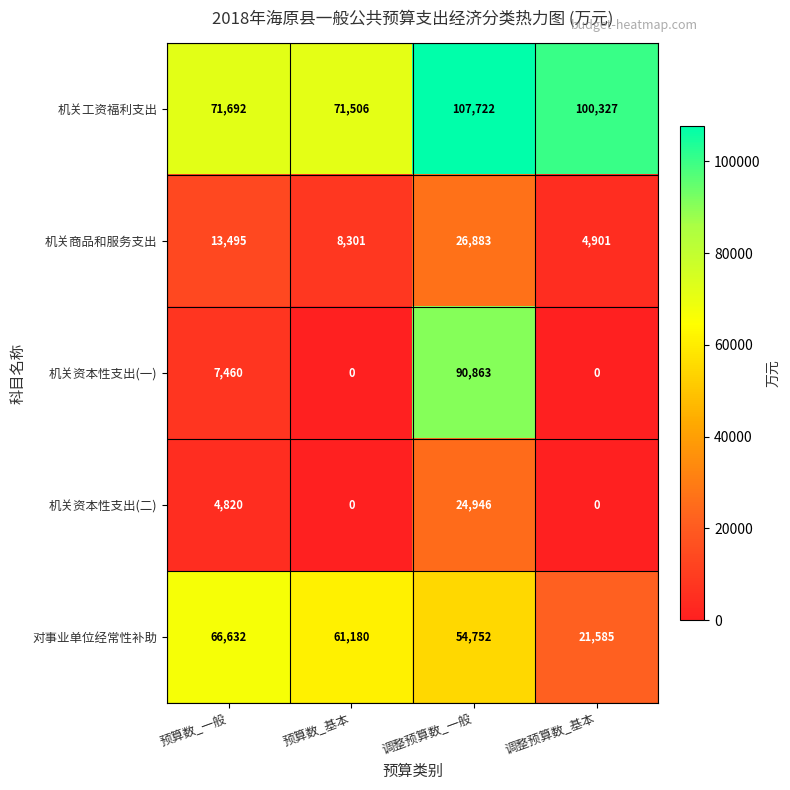

Read the 对事业单位经常性补助 value at 预算数_一般, to the nearest 100.

66600